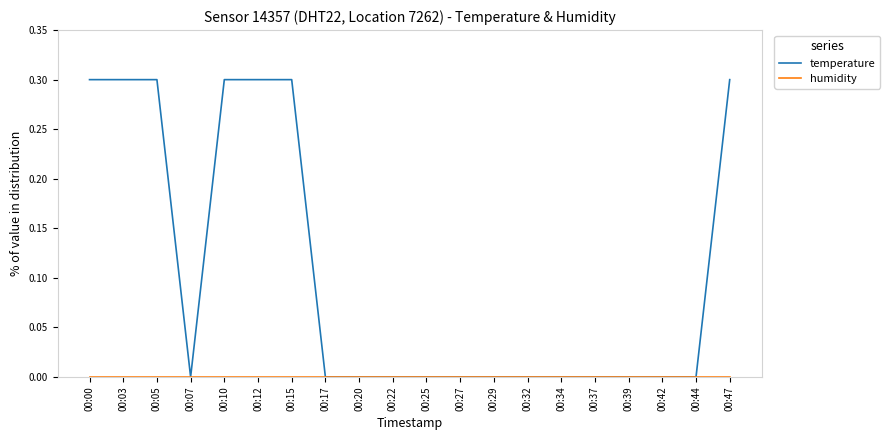

Which series has the largest total across all categories?

temperature